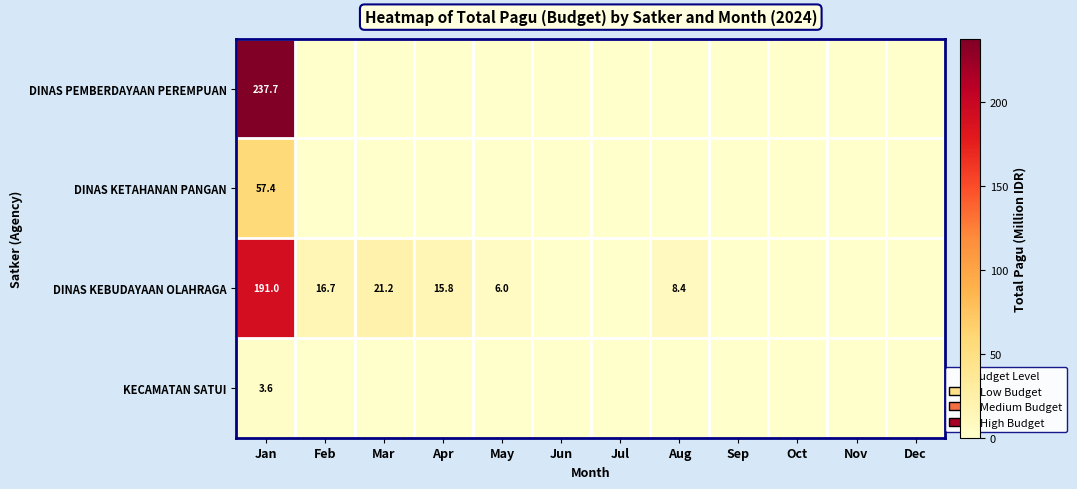

What is the difference between the highest and lowest values at Jan?

234.1